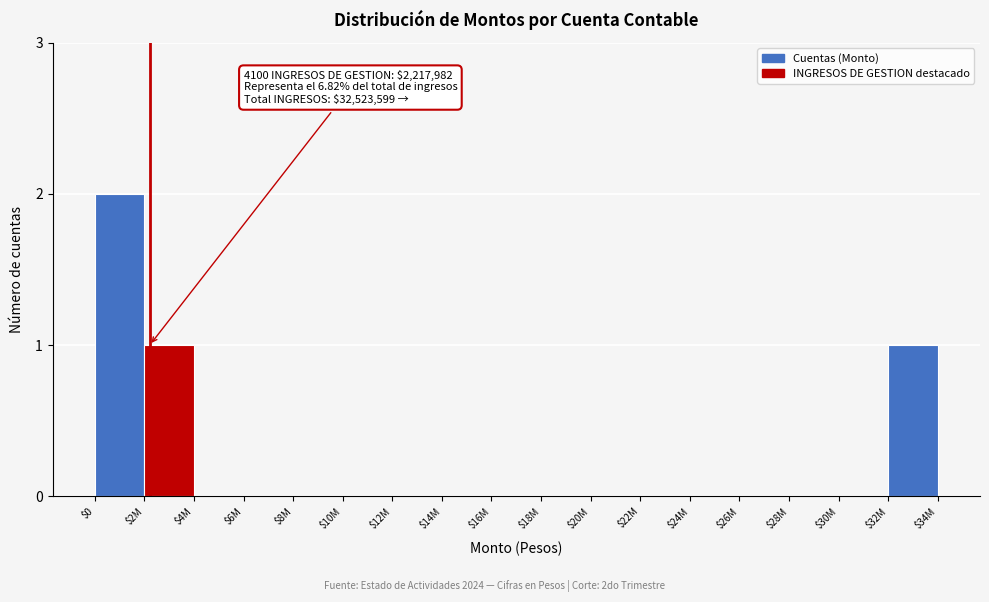

The value at $4M is 0. True or false?

True